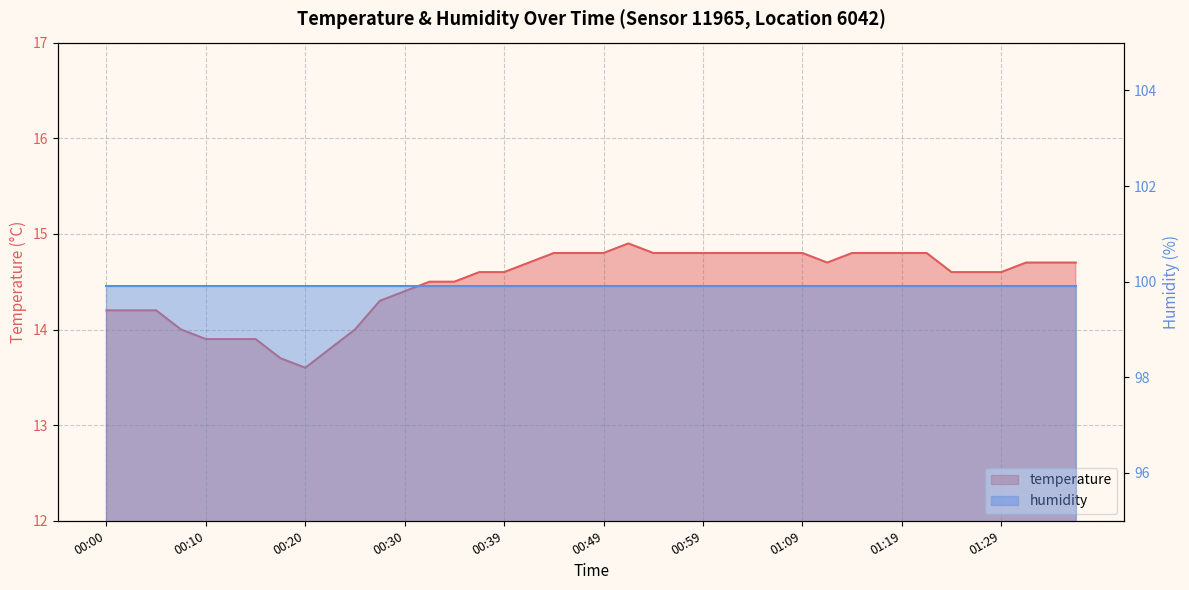

What is the maximum value shown in the chart?

14.9